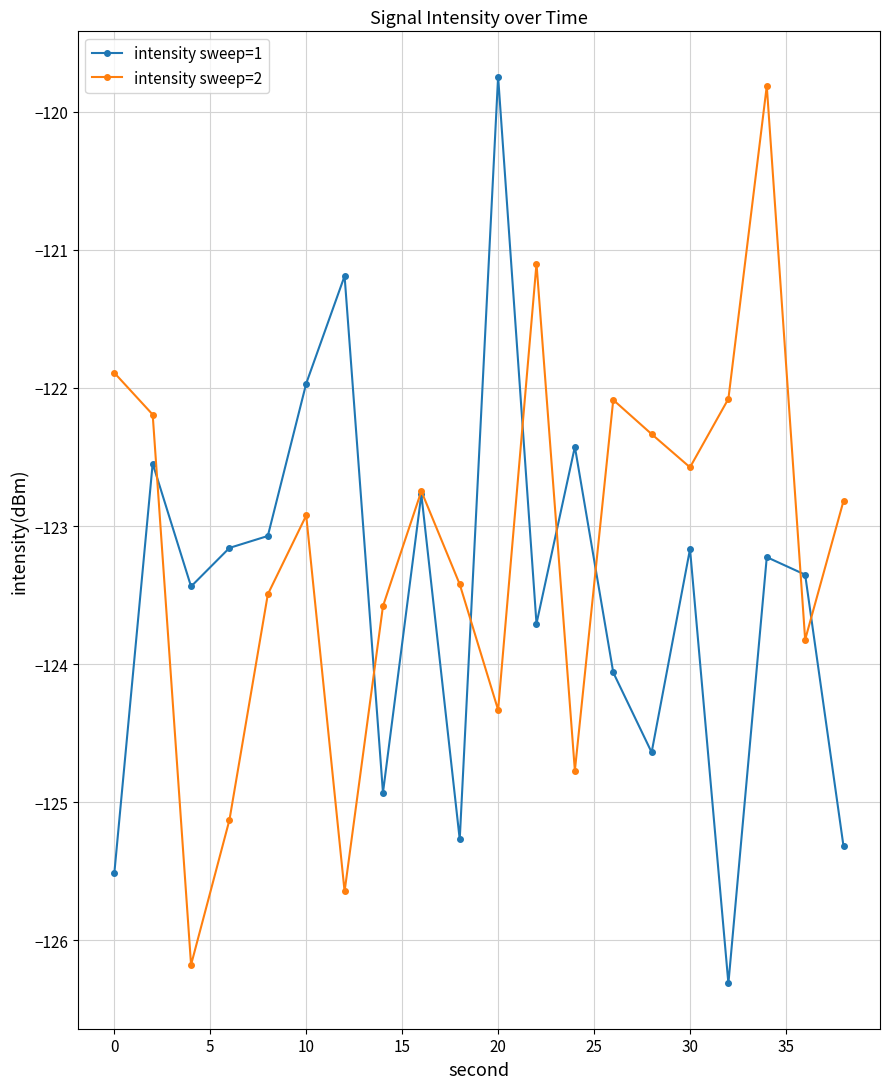

How many distinct data groups are displayed?

2